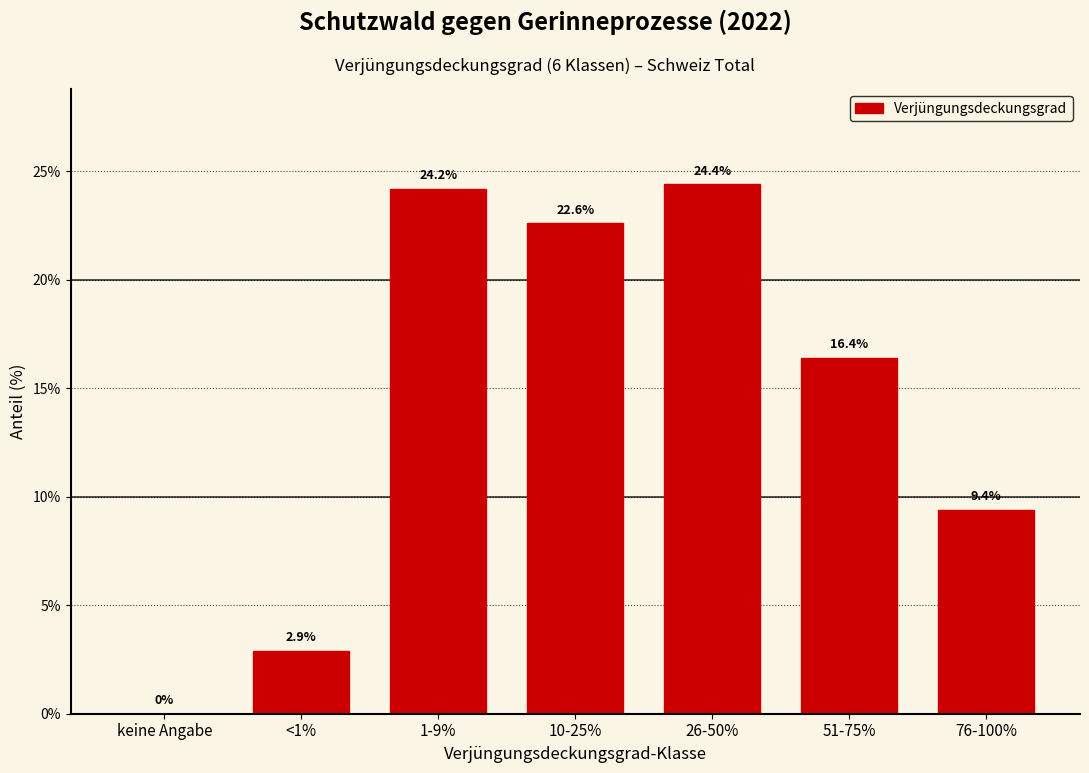

Reading left to right, transcribe all the data shown in this chart.

keine Angabe=0.0	<1%=2.9	1-9%=24.2	10-25%=22.6	26-50%=24.4	51-75%=16.4	76-100%=9.4